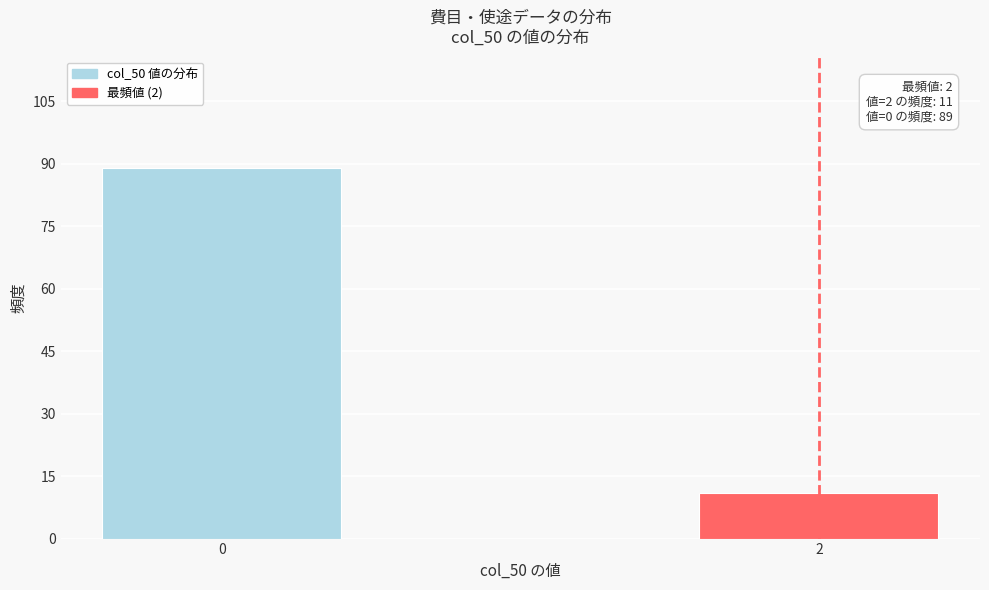

Reading right to left, extract all data points from this chart.

11	89